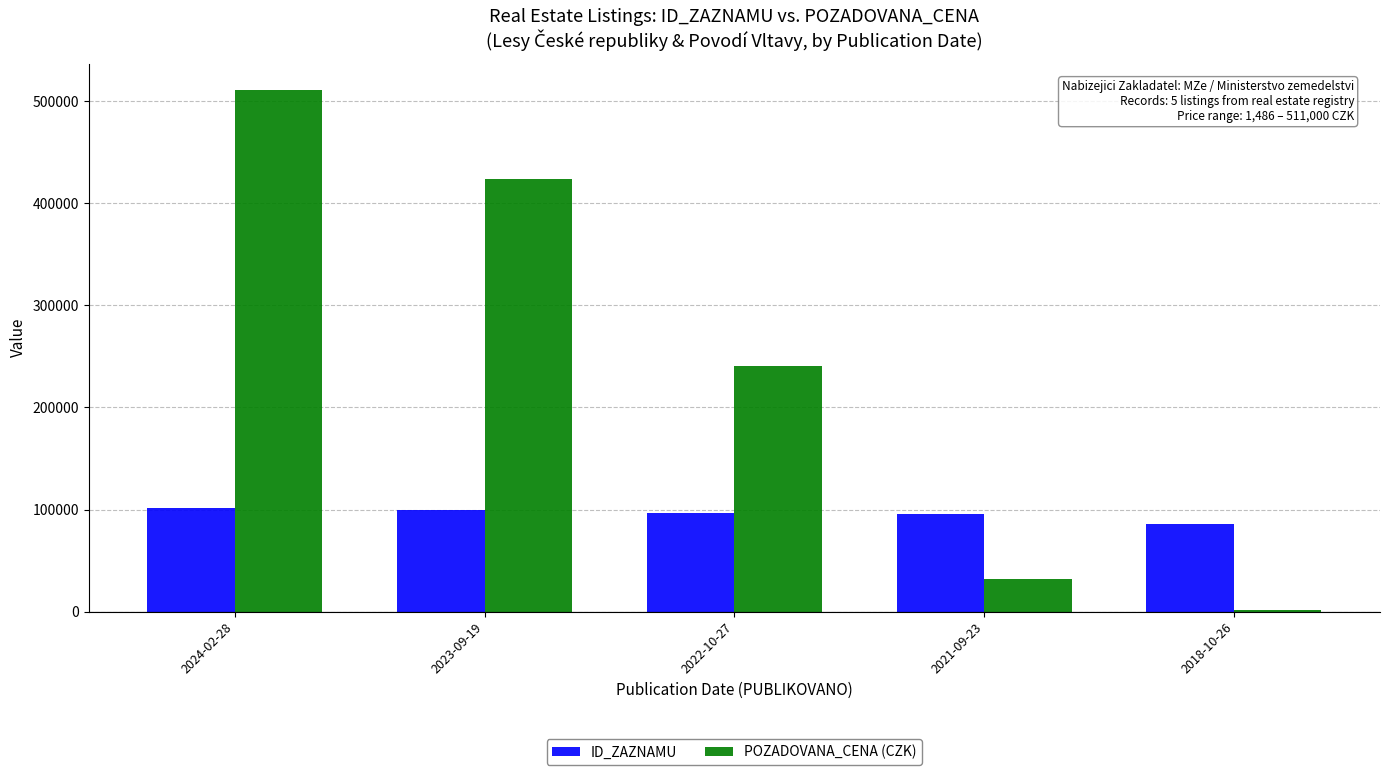

What is the greatest value displayed?

511000